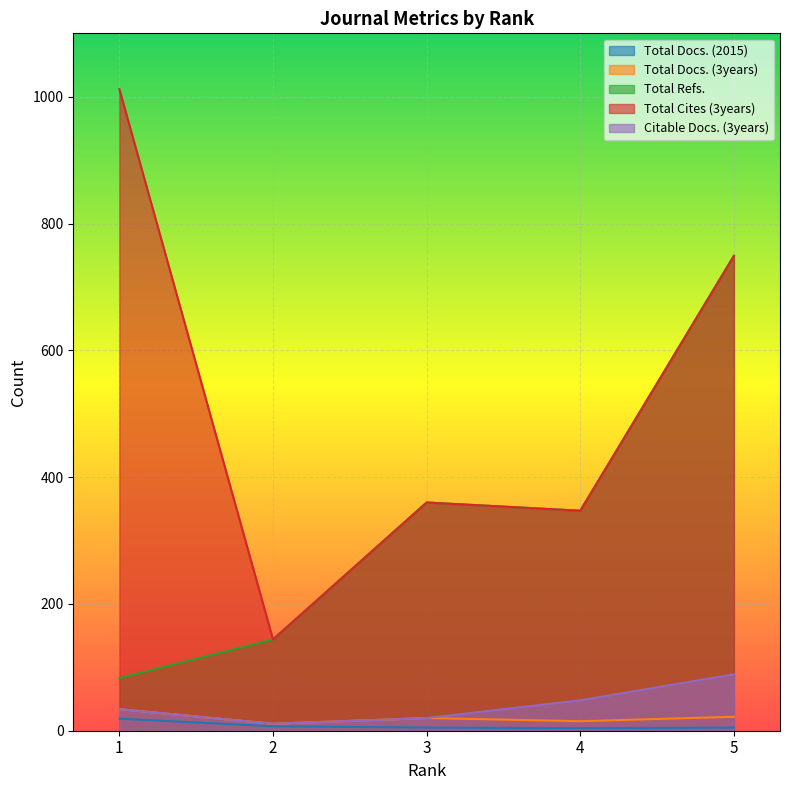

What is the average value of the Total Refs. series?

337